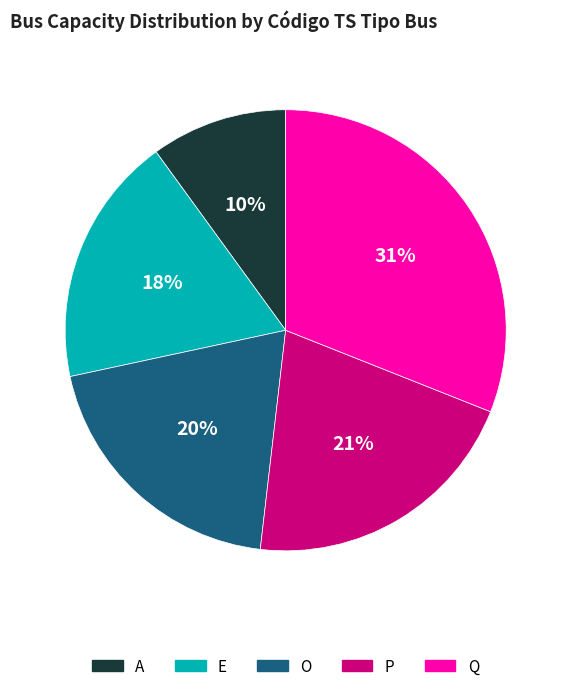

Is it true that O is 29% of the pie?

False